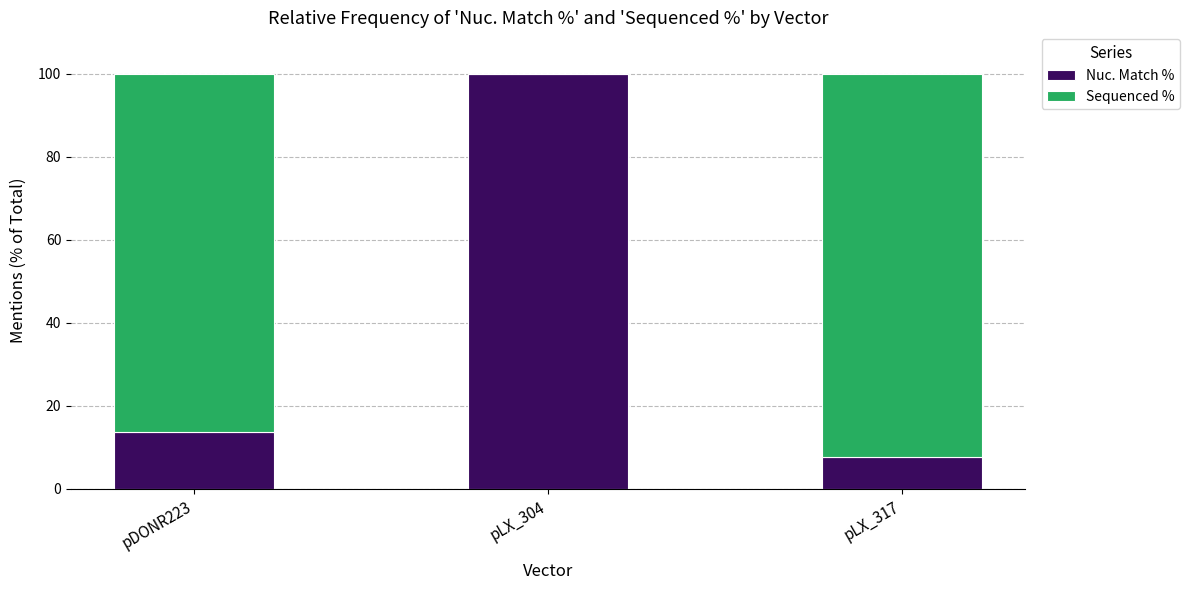

The Nuc. Match % series shows 12.0 at pLX_317. True or false?

False